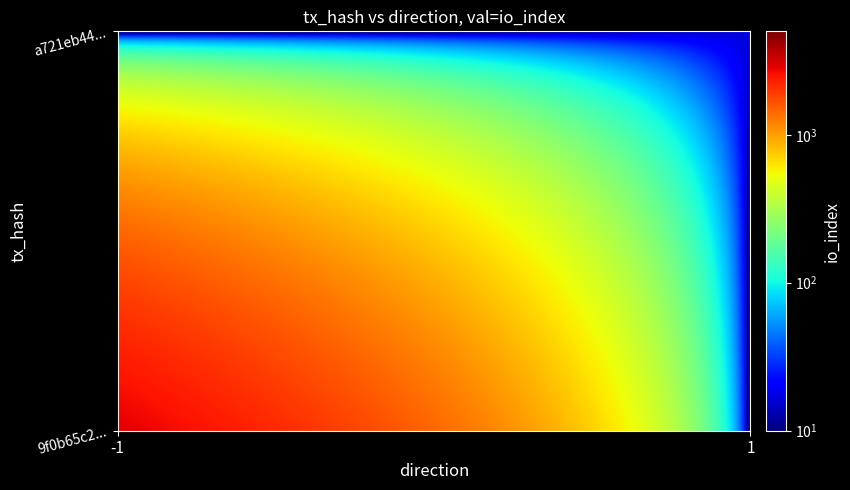

Which series has the largest total across all categories?

9f0b65c2985581881137e1778a660e4eedb7dd6